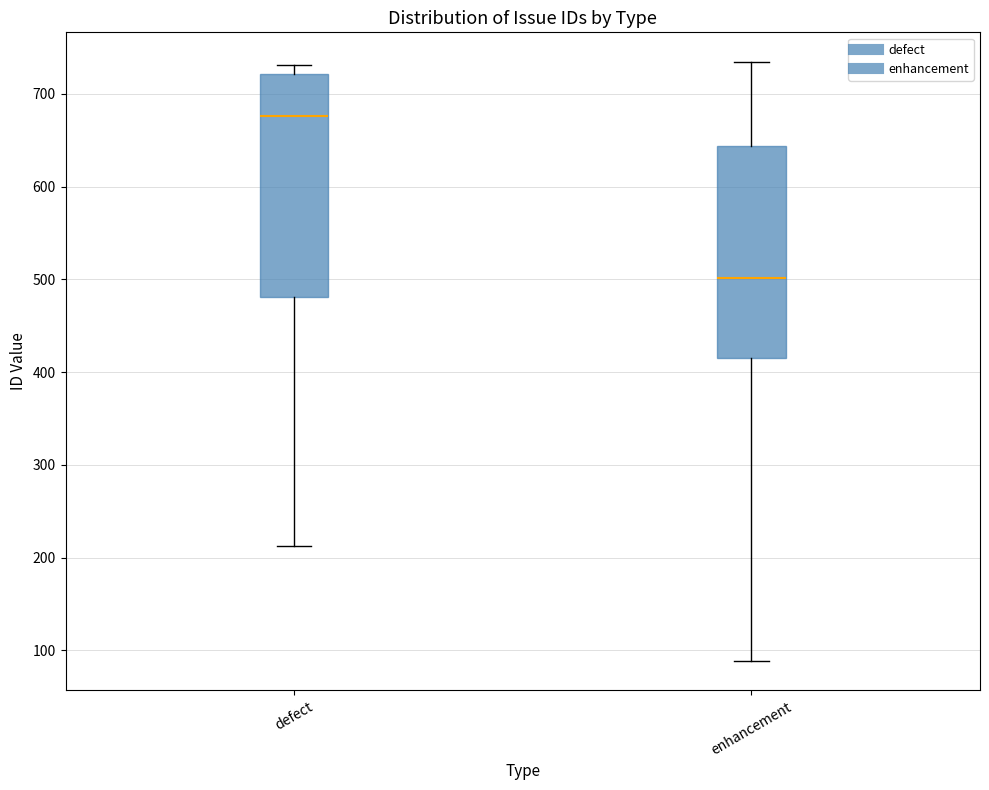

Which box is the tallest, from its lower edge to its upper edge?

defect